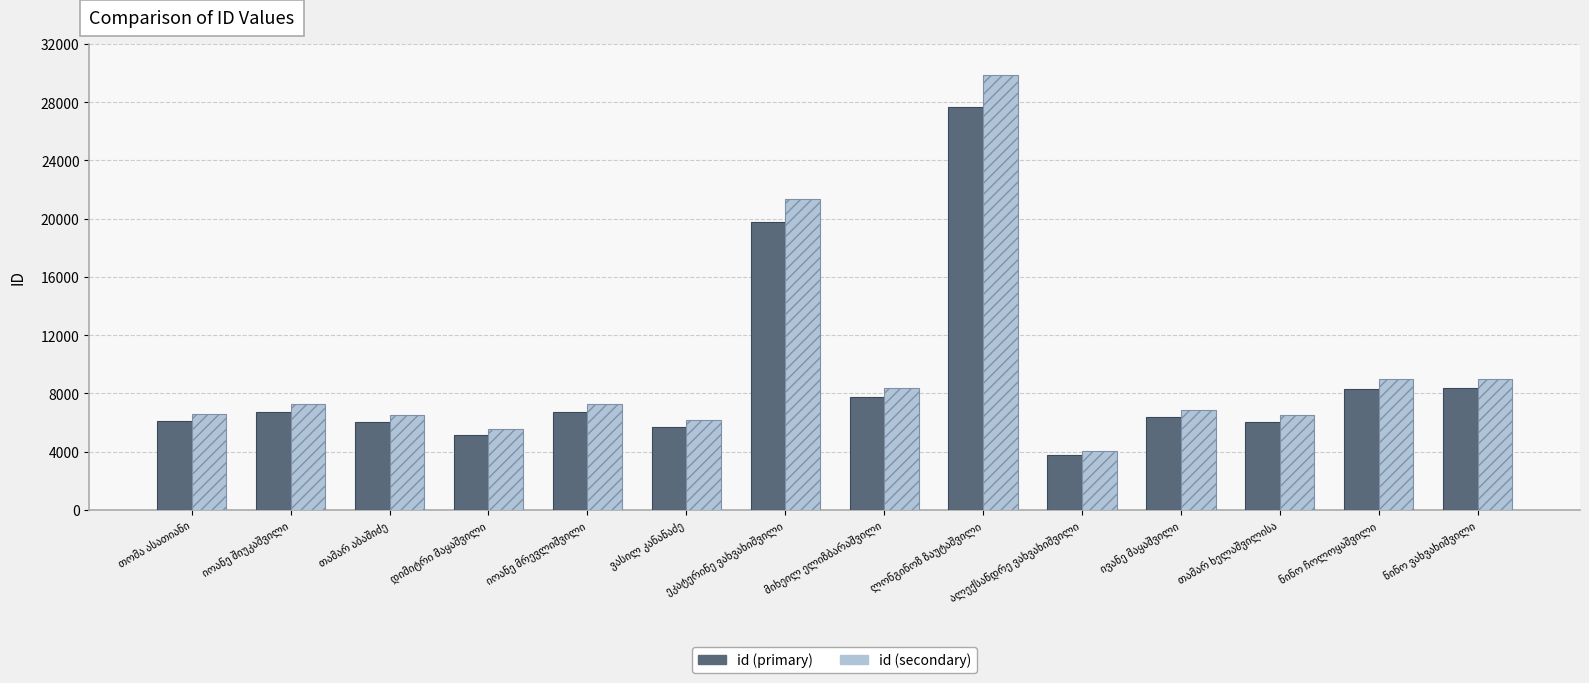

What is the minimum value for id (primary)?

3762.0